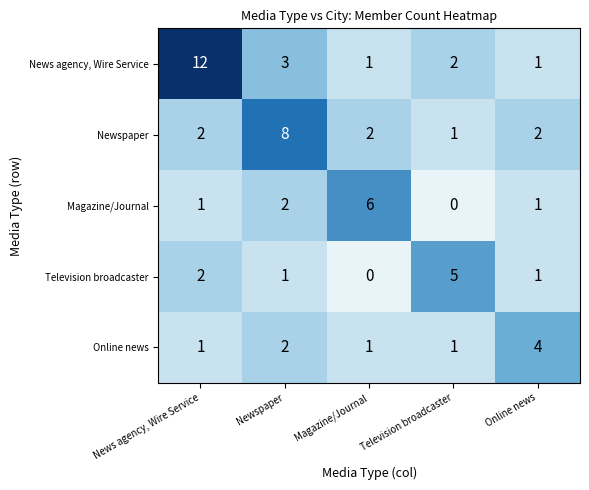

Rank the series by their maximum value, from lowest to highest.

Online news, Television broadcaster, Magazine/Journal, Newspaper, News agency, Wire Service